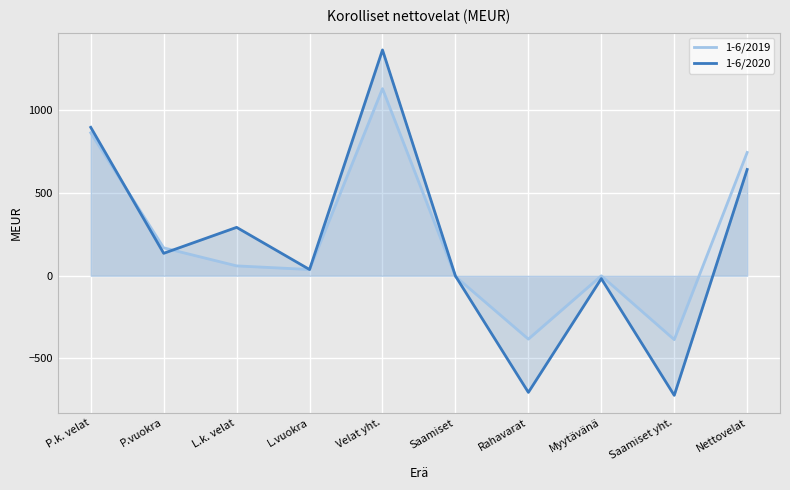

After their last crossing, which series has the higher values: 1-6/2020 or 1-6/2019?

1-6/2019